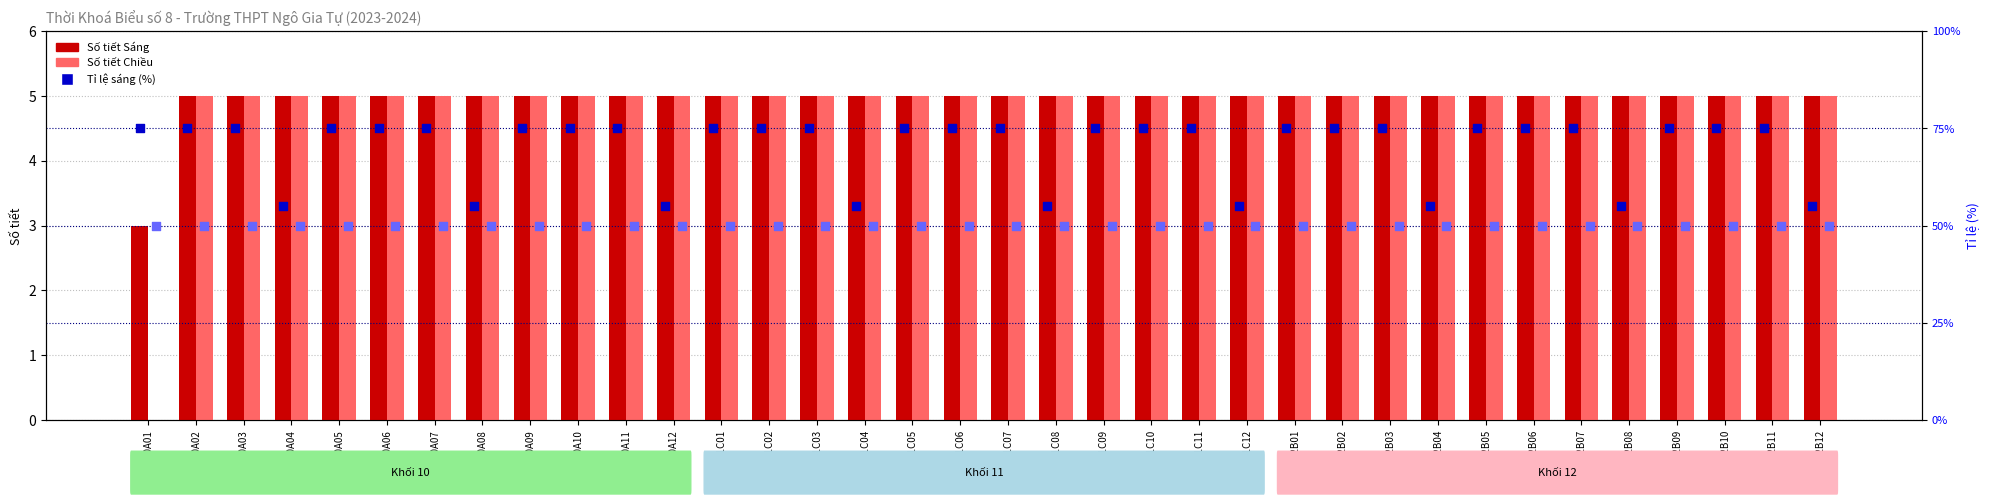

Is the value of Tỉ lệ sáng at 11C07 greater than the value of Tỉ lệ chiều at 12B02?

Yes